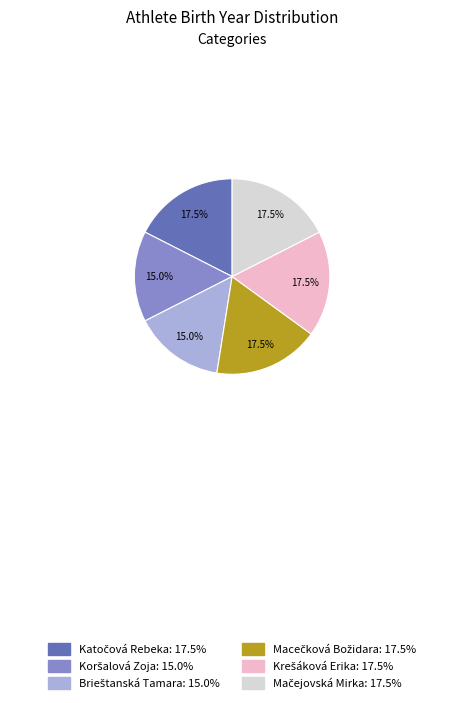

Count the number of slices in the pie.

6